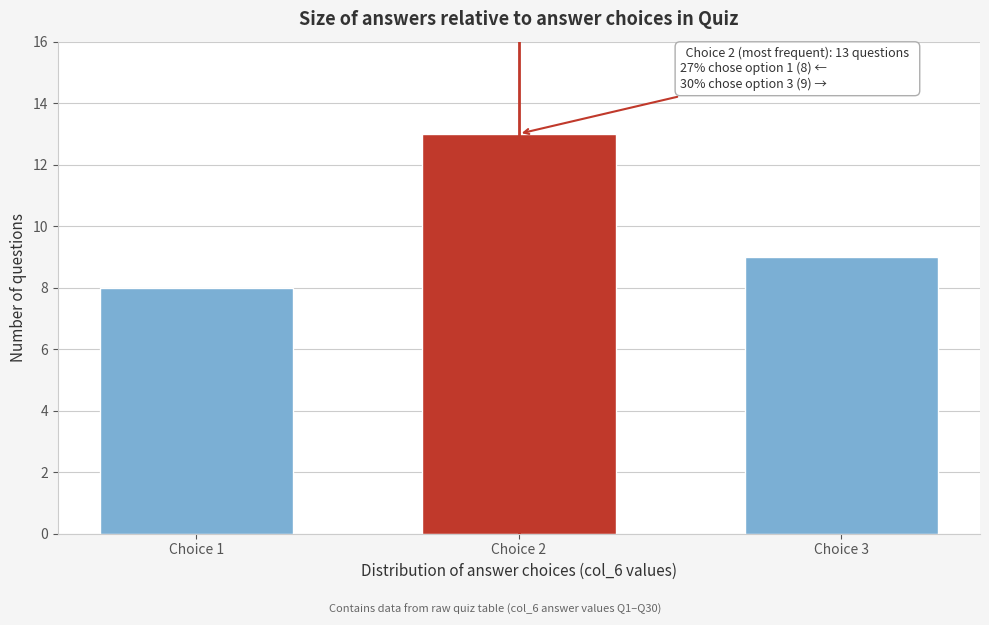

Reading left to right, what are all the values shown in this chart?

Choice 1=8	Choice 2=13	Choice 3=9